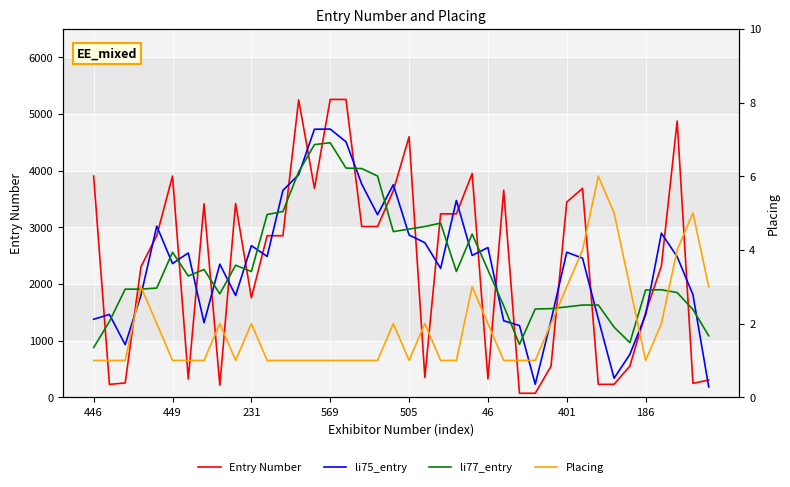

What is the value of the Entry Number point at the 30th from the left?

547.0